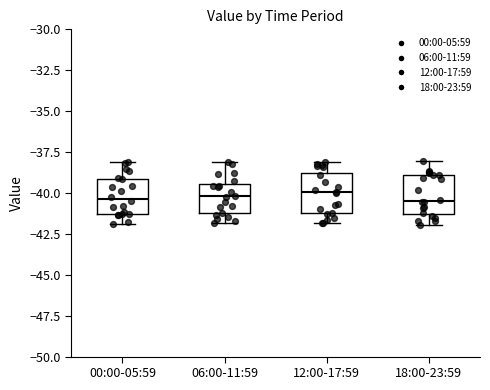

Where is the upper edge of the box for 12:00-17:59 on the y-axis? The values are not printed on the chart, so give them approximately, as read against the axis.

-39.0